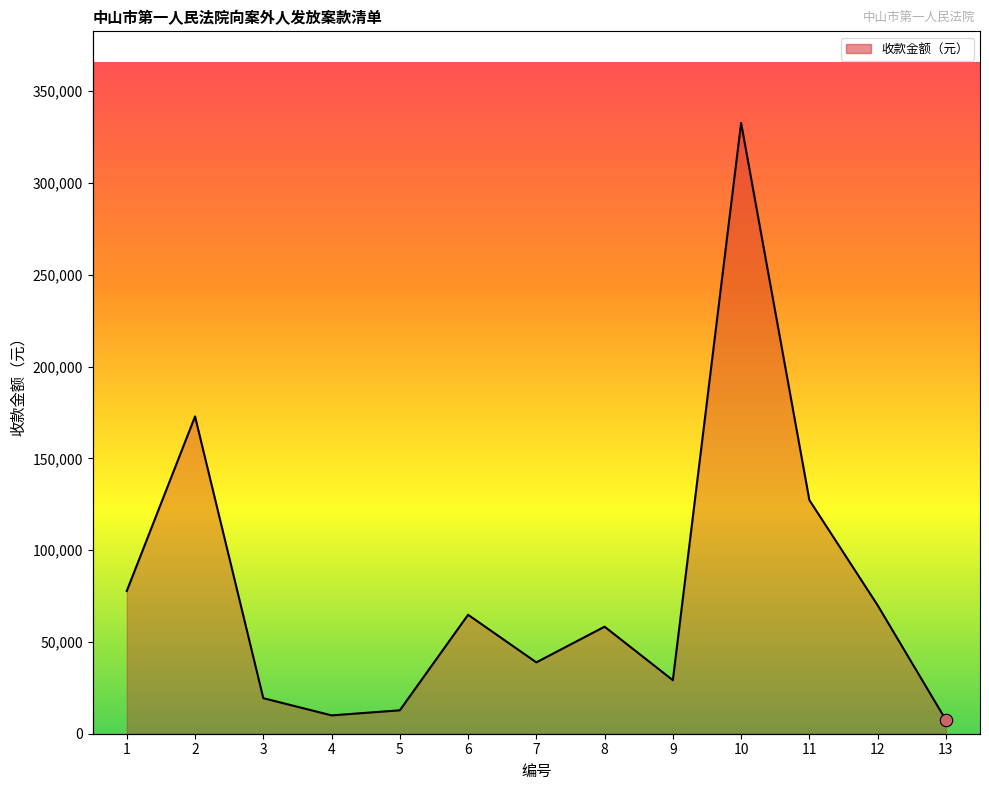

What is the change in value from 11 to 13?

-119800.0